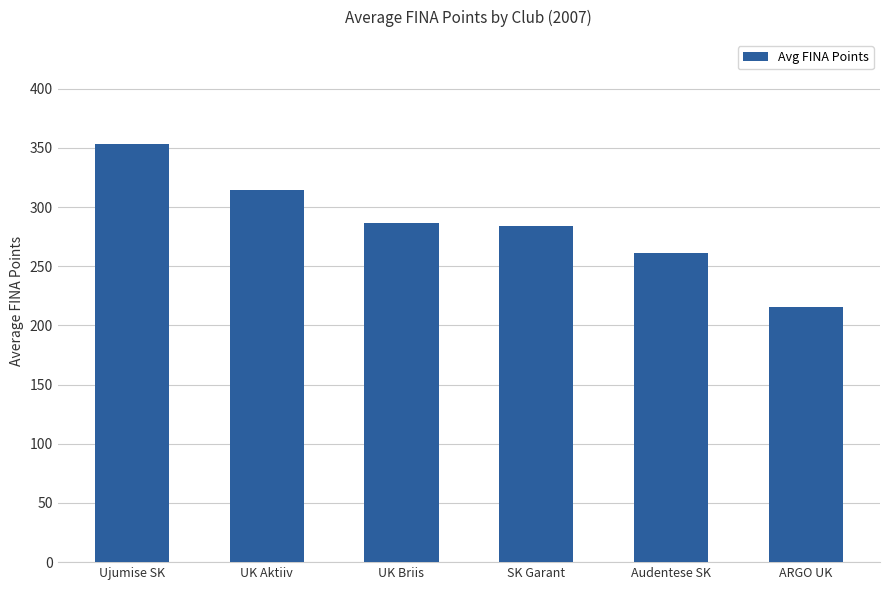

True or false: the data shows 180.6 at UK Aktiiv.

False